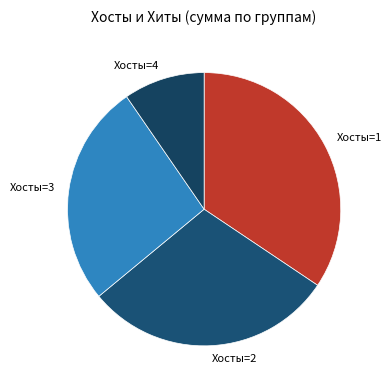

Does any single category account for the majority?

No